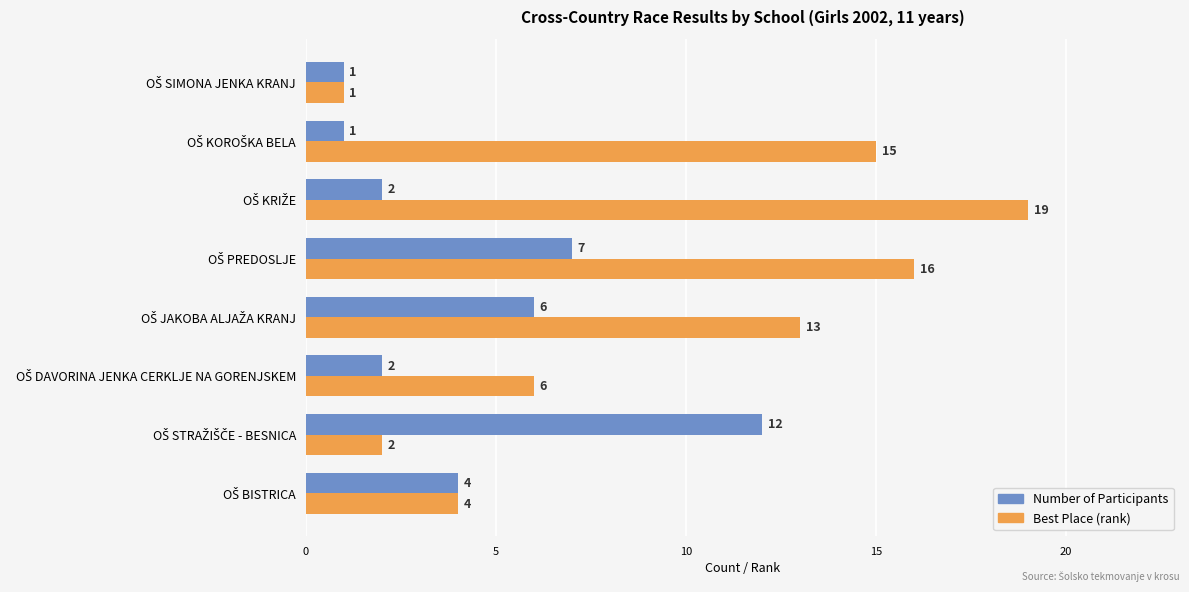

Rank the series by their average value, from lowest to highest.

Number of Participants, Best Place (rank)